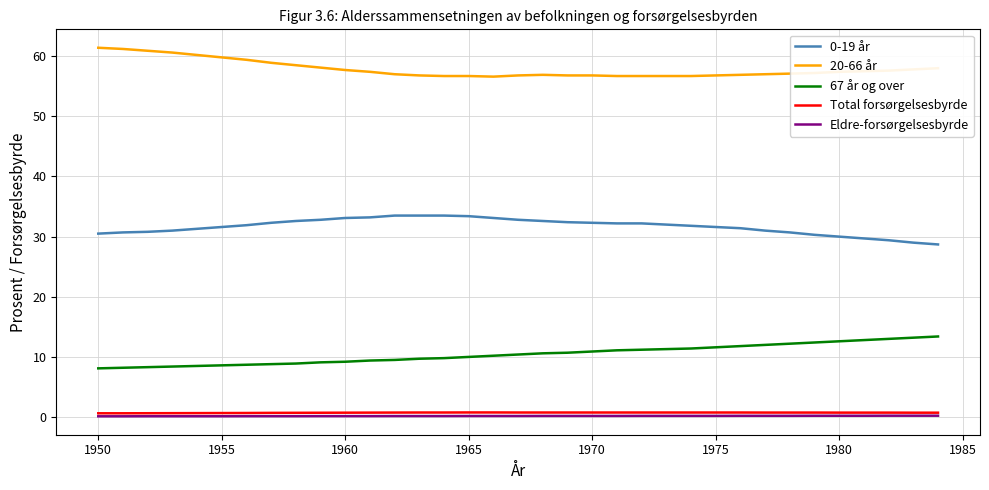

Which series has the largest total across all categories?

20-66 år